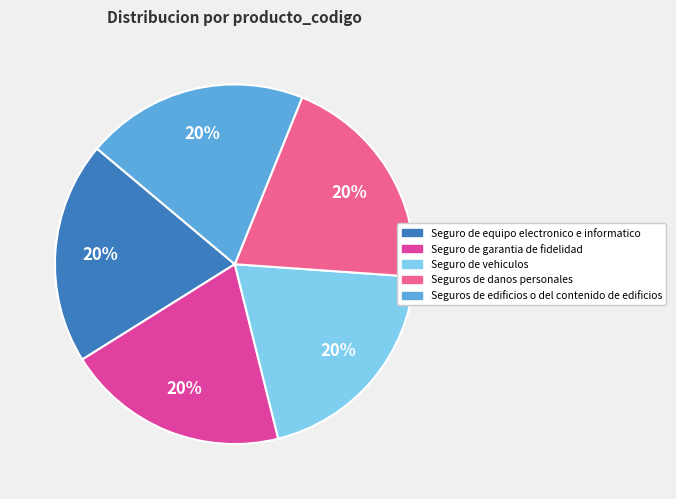

To the nearest percent, what percentage of the pie is Seguro de garantia de fidelidad?

20%